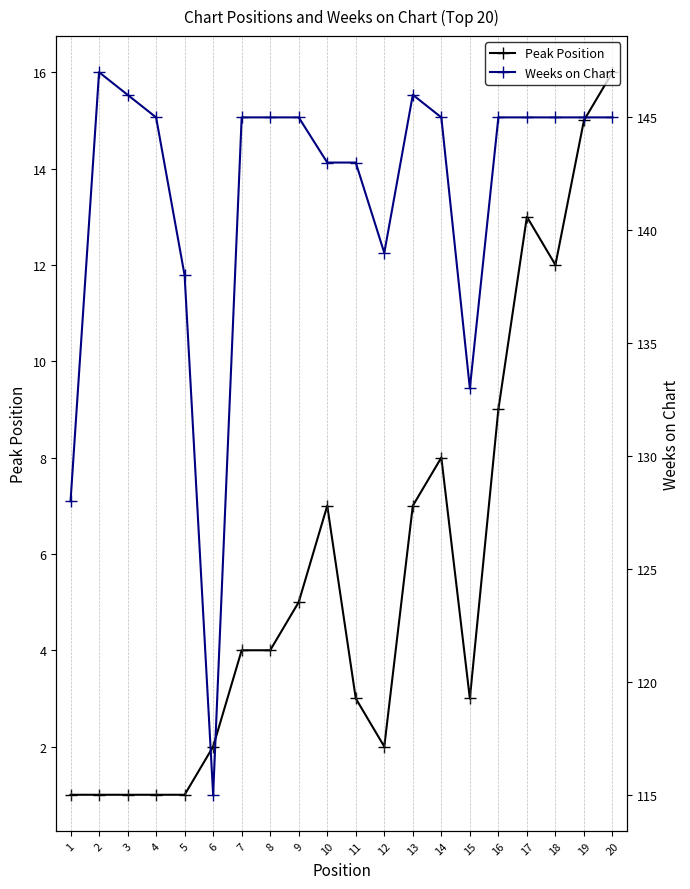

What is the sum of all Weeks on Chart values?

2828